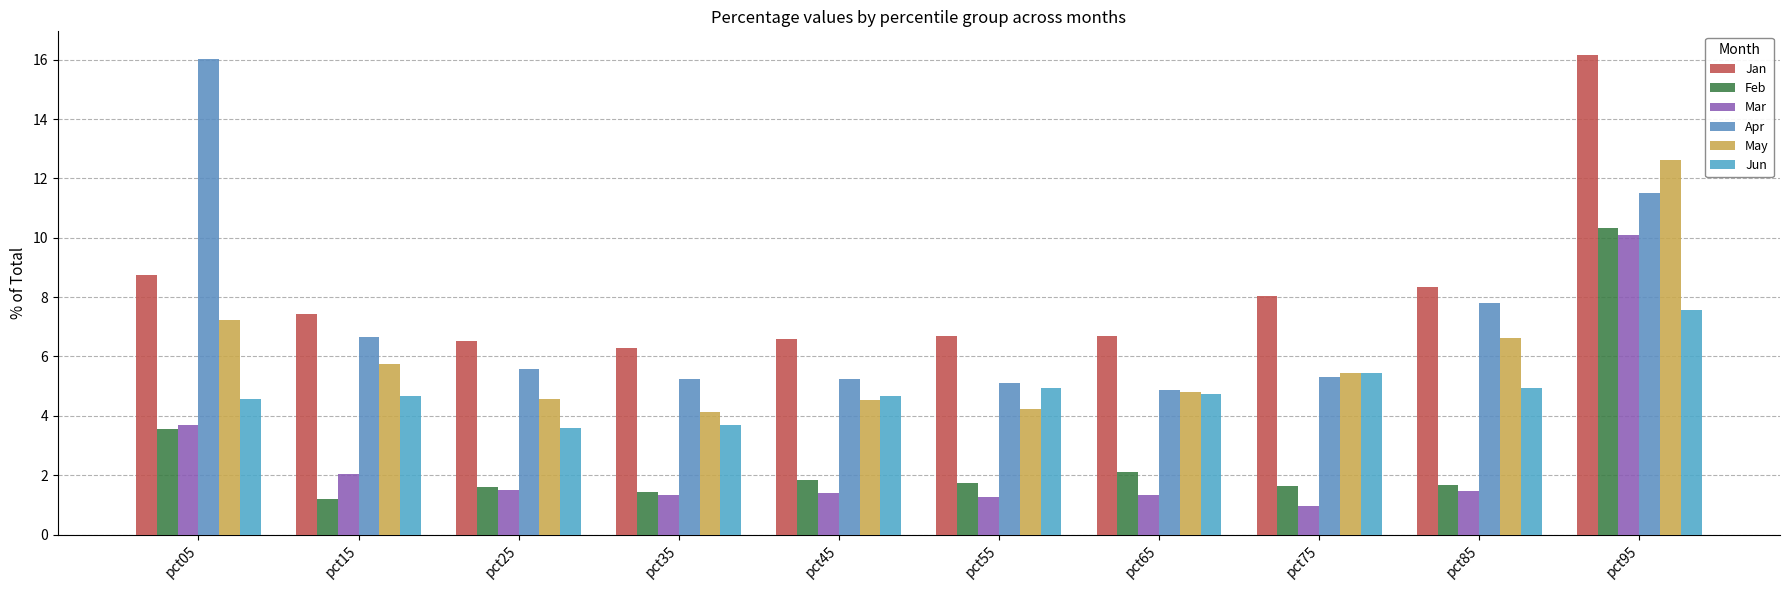

What is the difference between the Jan values at pct05 and pct15?

1.3